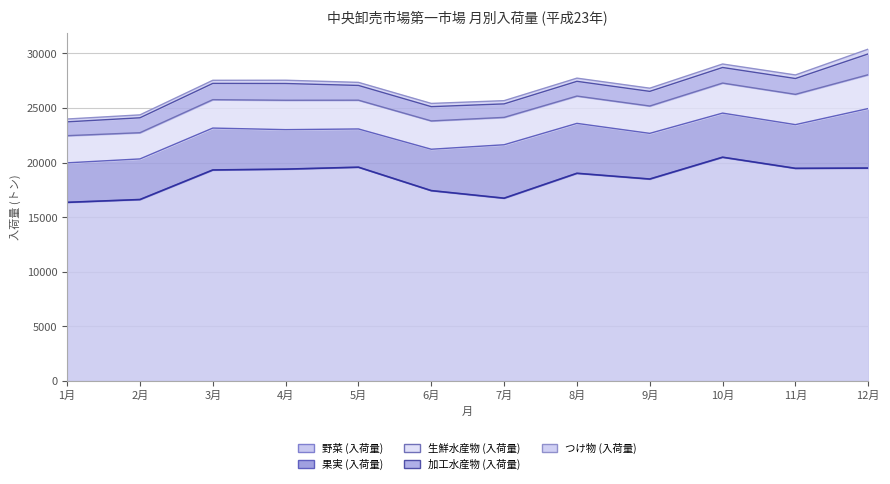

Rank the categories by value from highest to lowest.

10月, 5月, 12月, 11月, 4月, 3月, 8月, 9月, 6月, 7月, 2月, 1月